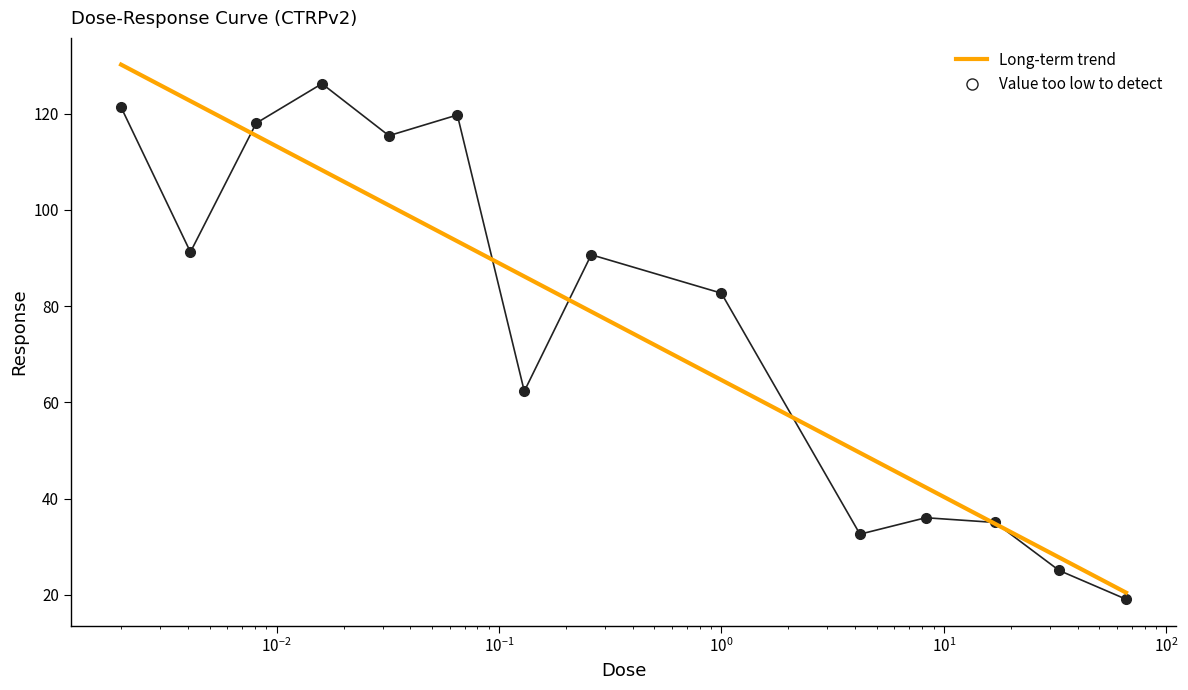

What is the greatest value displayed?

130.2